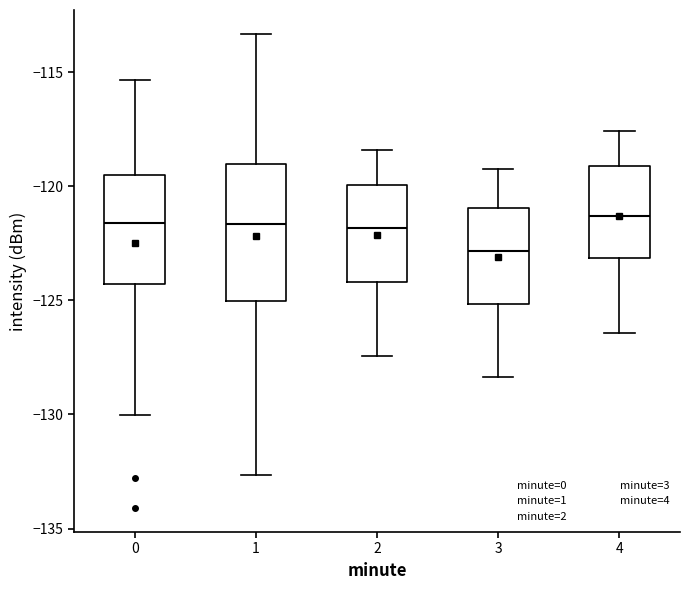

Which box is the tallest, from its lower edge to its upper edge?

1